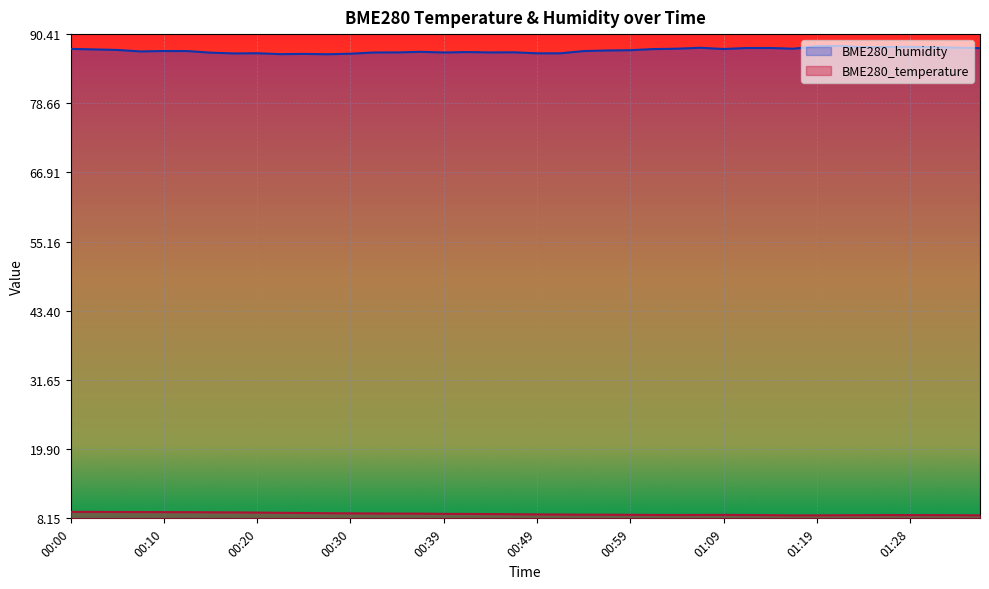

Rank the series by their maximum value, from lowest to highest.

BME280_temperature, BME280_humidity